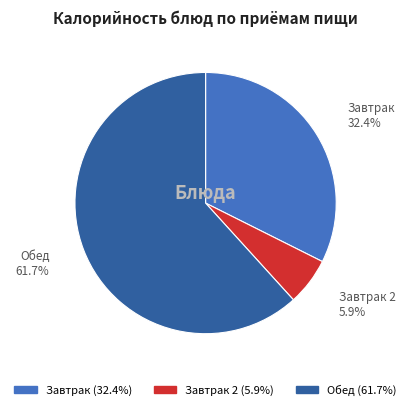

Which category accounts for the majority?

Обед